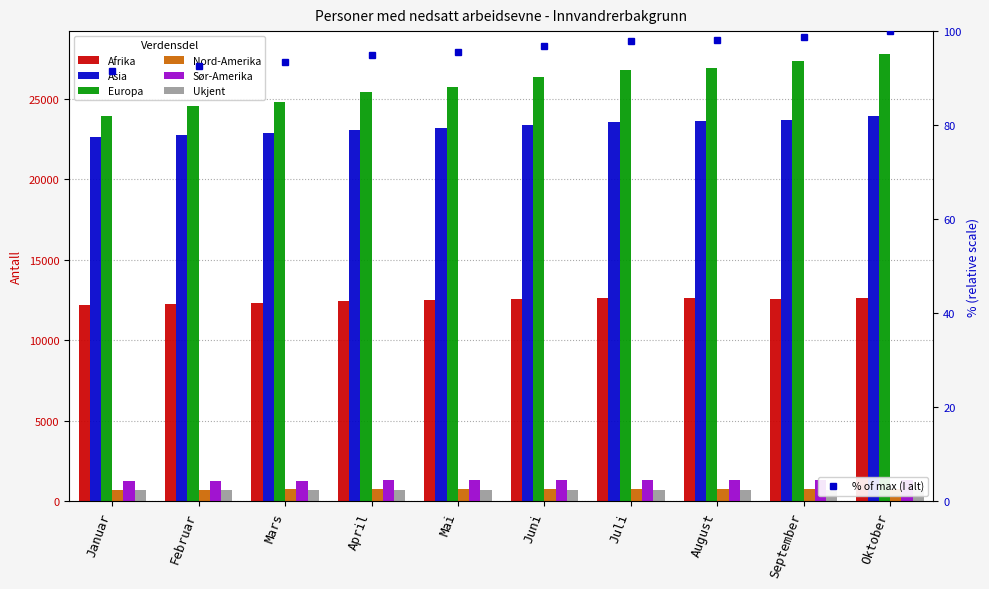

What is the sum of all Afrika values?

124555